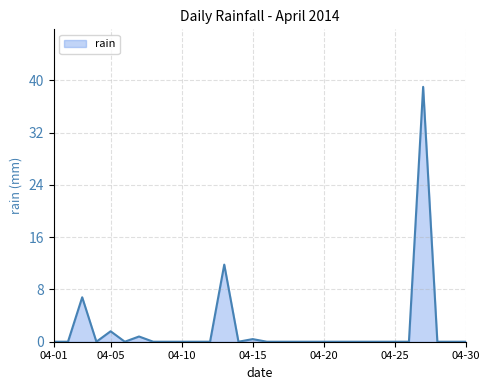

What is the difference between the maximum and minimum values?

39.0